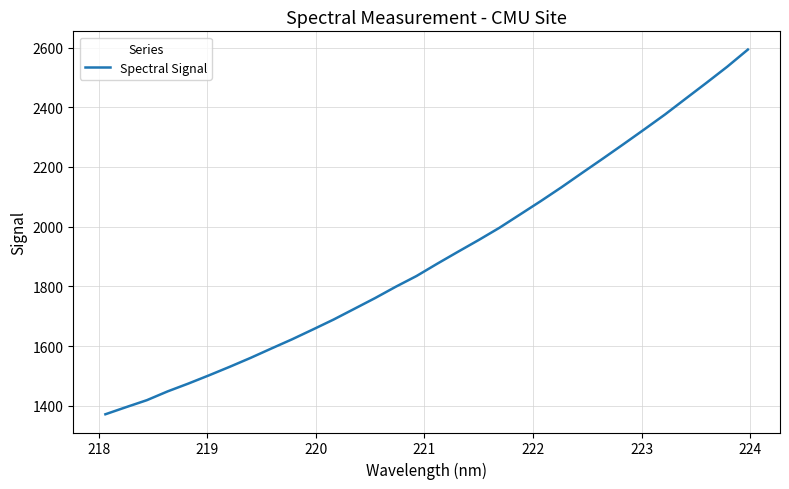

What is the maximum value shown in the chart?

2593.4